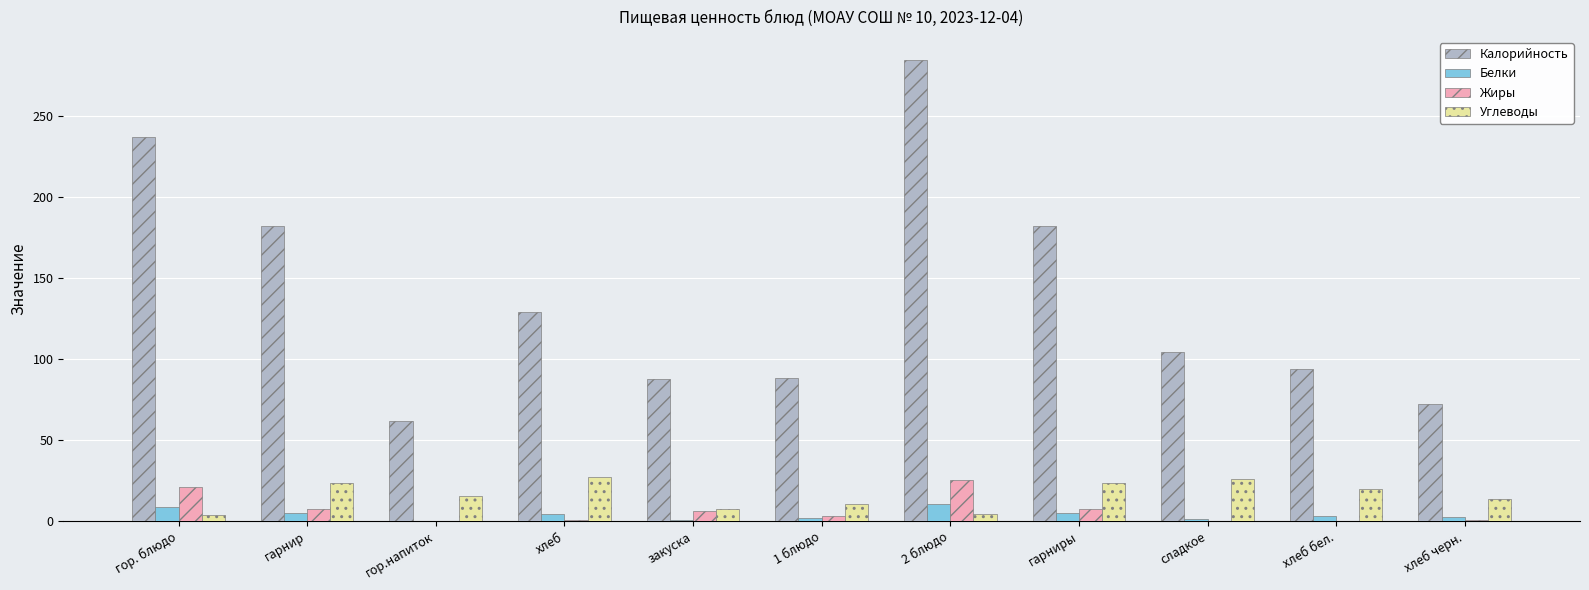

The Калорийность series shows 88.0 at закуска. True or false?

True